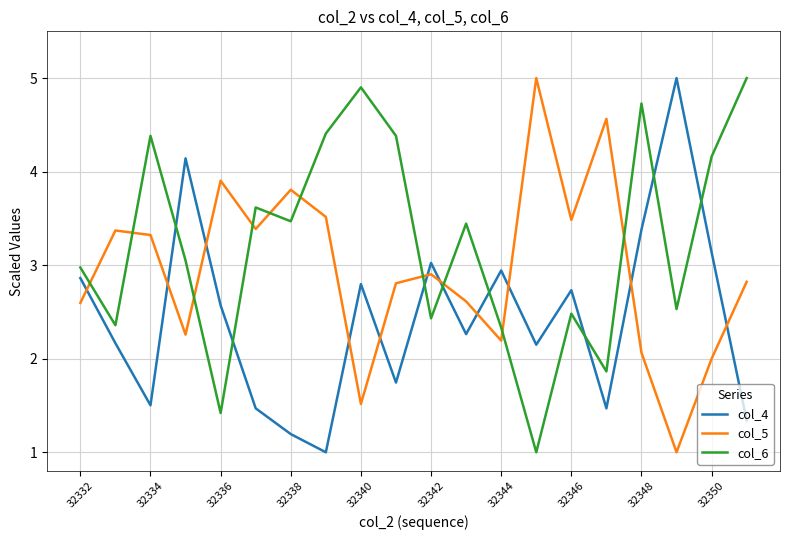

What are all the series names shown in the legend?

col_4, col_5, col_6